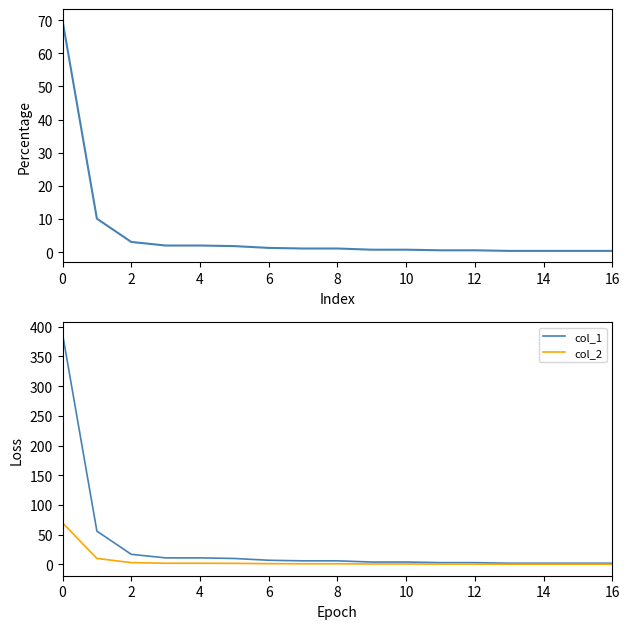

True or false: col_2 has a value of 91.7 at 0.

False